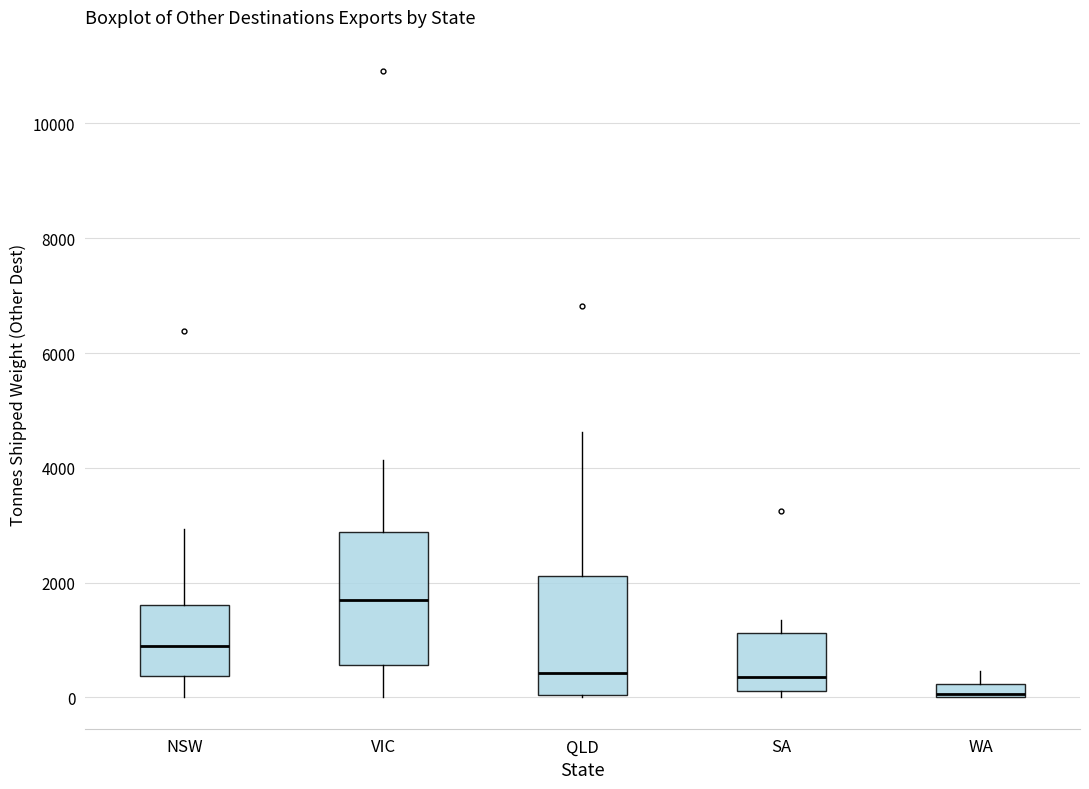

Where is the lower edge of the box for SA on the y-axis? The values are not printed on the chart, so give them approximately, as read against the axis.

200